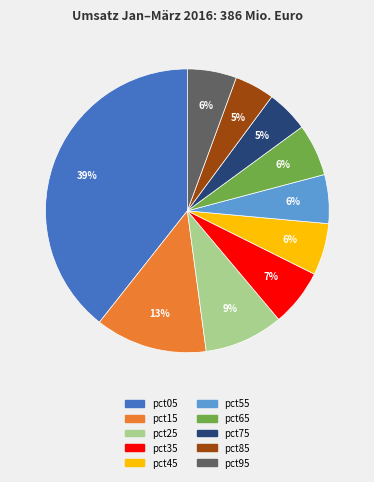

The pct85 slice represents 19% of the pie. True or false?

False